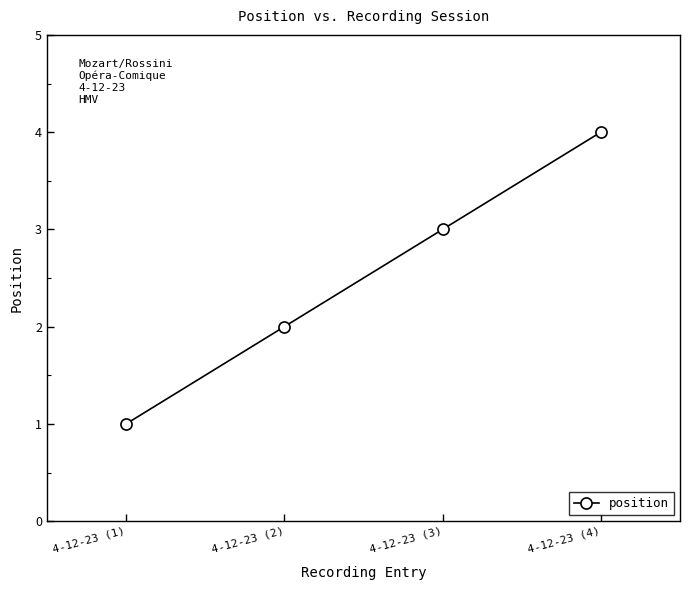

How many data points are less than 3?

2